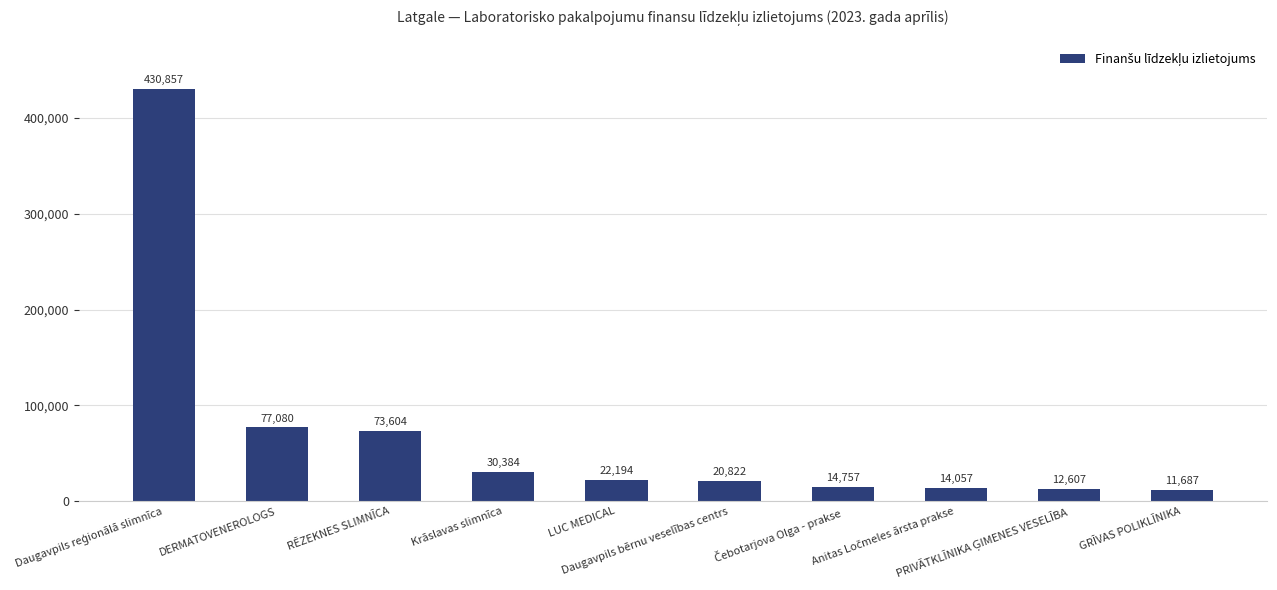

What is the greatest value displayed?

430857.0